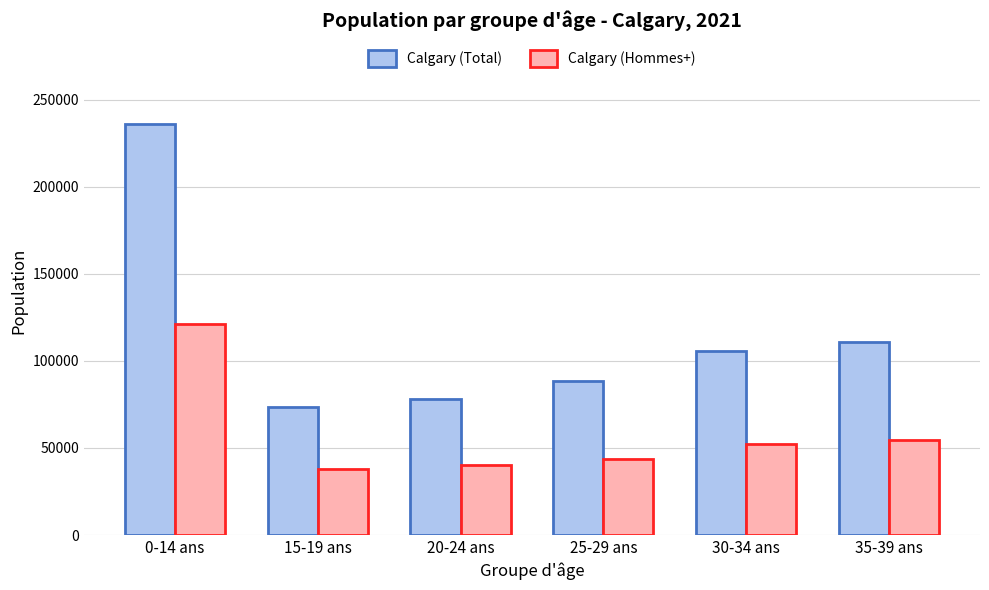

At 20-24 ans, list the series in order from largest to smallest.

Calgary (Total), Calgary (Hommes+)